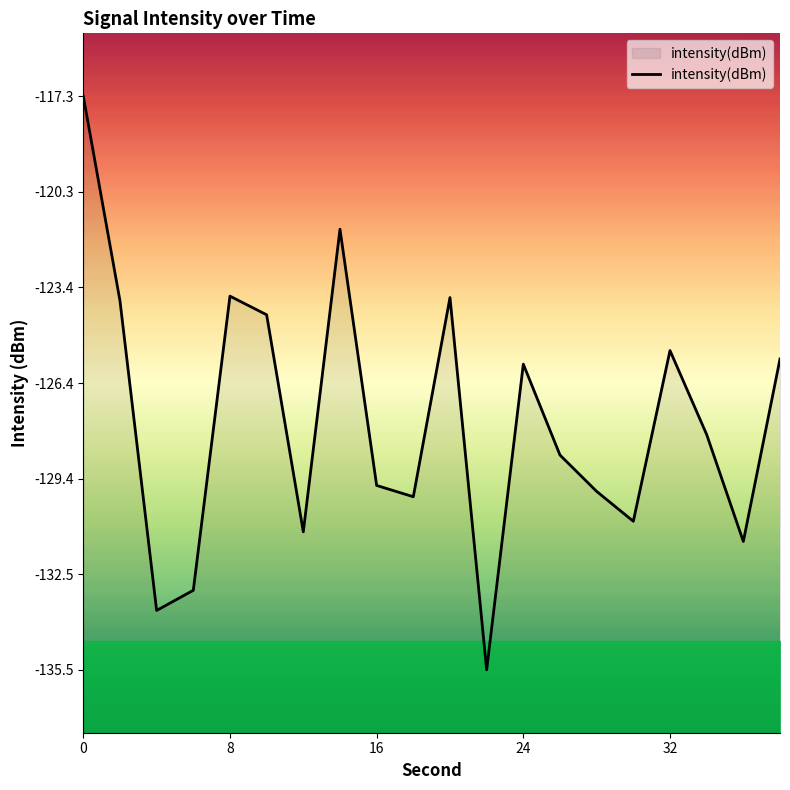

The intensity(dBm) series shows -45.1 at 24. True or false?

False